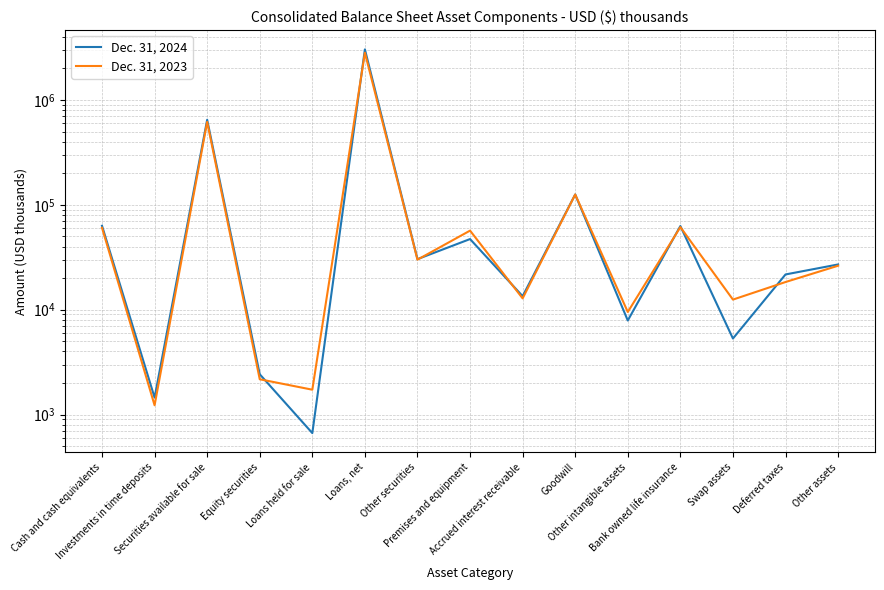

What position from the right is Swap assets?

3